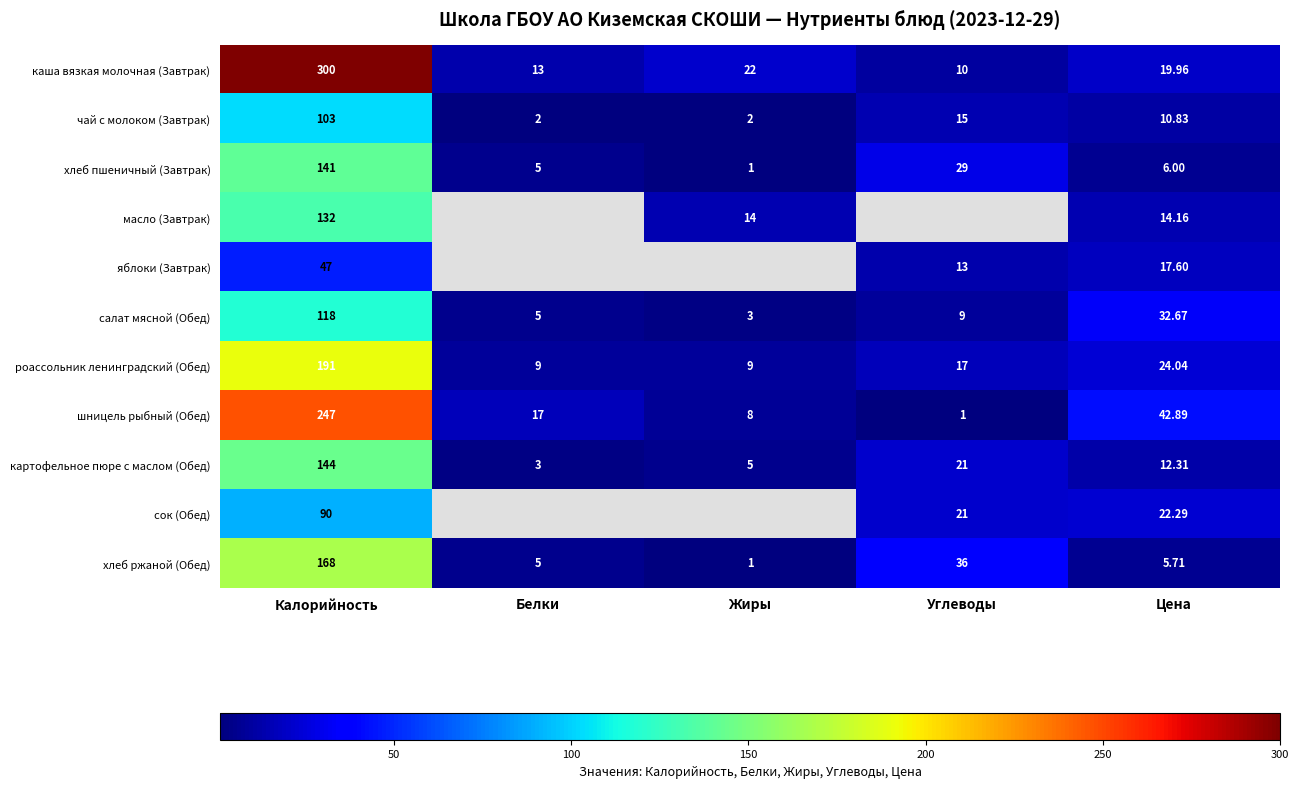

What is the sum of the картофельное пюре с маслом (Обед) values at Жиры and Цена?

17.3